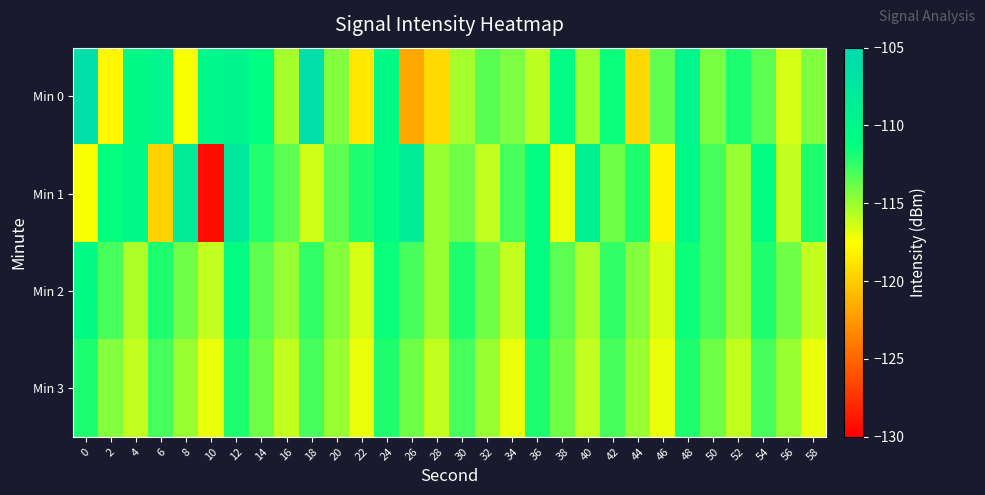

At how many categories does at least one series exceed -109?

5